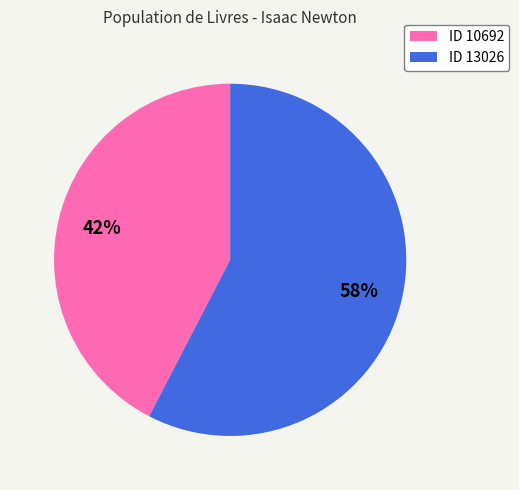

Do ID 10692 and ID 13026 together represent more than half of the pie?

Yes